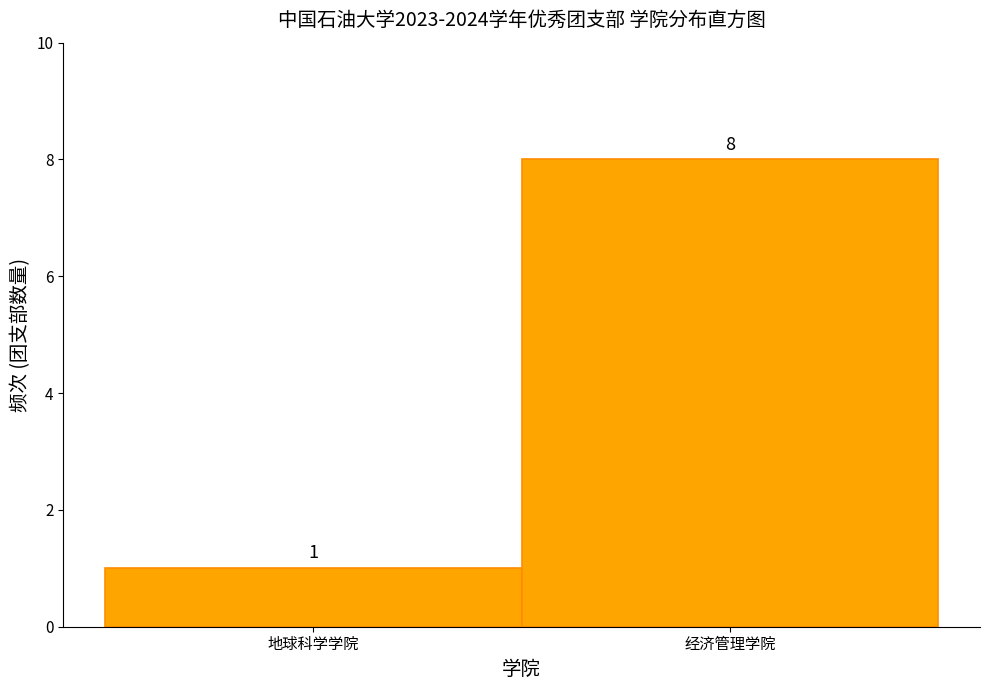

Reading left to right, transcribe all the data shown in this chart.

地球科学学院=1	经济管理学院=8